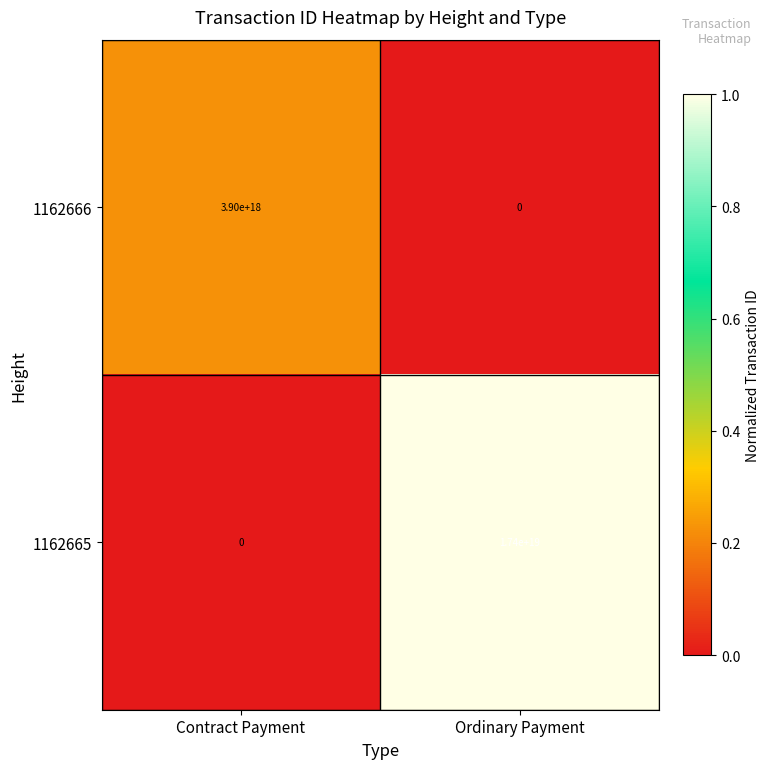

Which series changed the most between Contract Payment and Ordinary Payment?

1162665